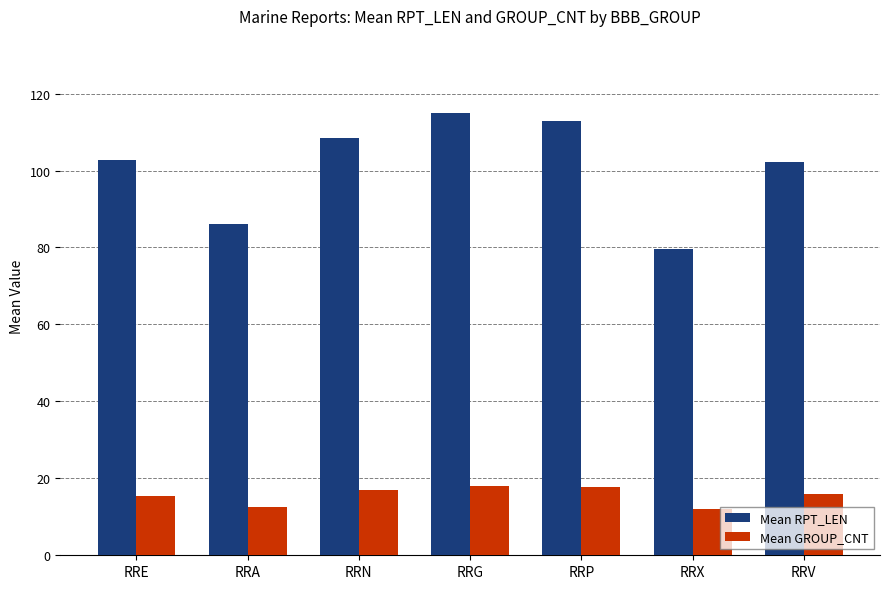

The value of Mean RPT_LEN at RRX is 79.7. True or false?

True